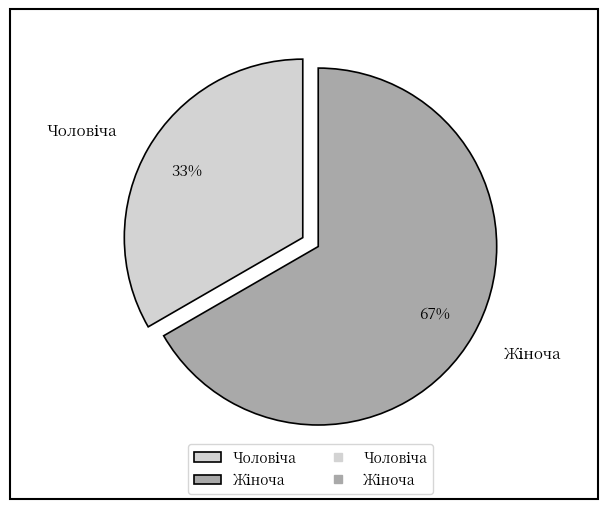

Does any single category account for the majority?

Yes